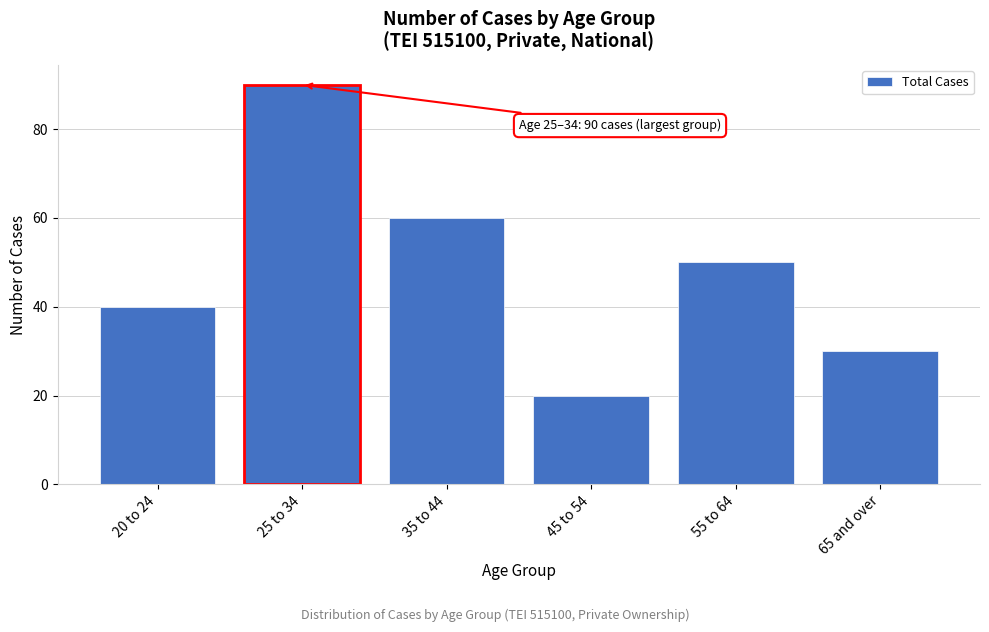

Reading right to left, transcribe all the data shown in this chart.

65 and over=30	55 to 64=50	45 to 54=20	35 to 44=60	25 to 34=90	20 to 24=40